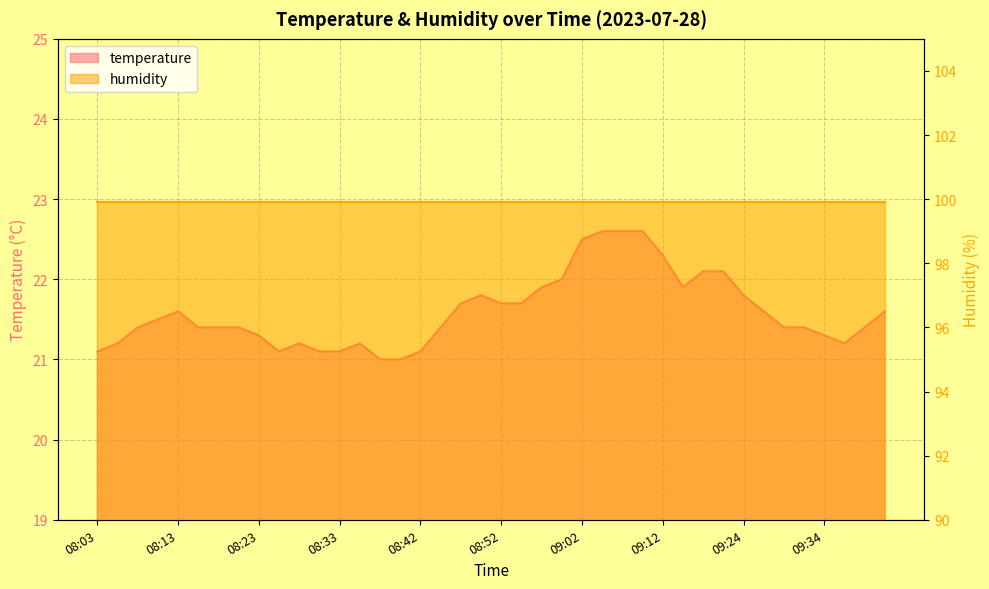

Does the chart have visible grid lines?

Yes